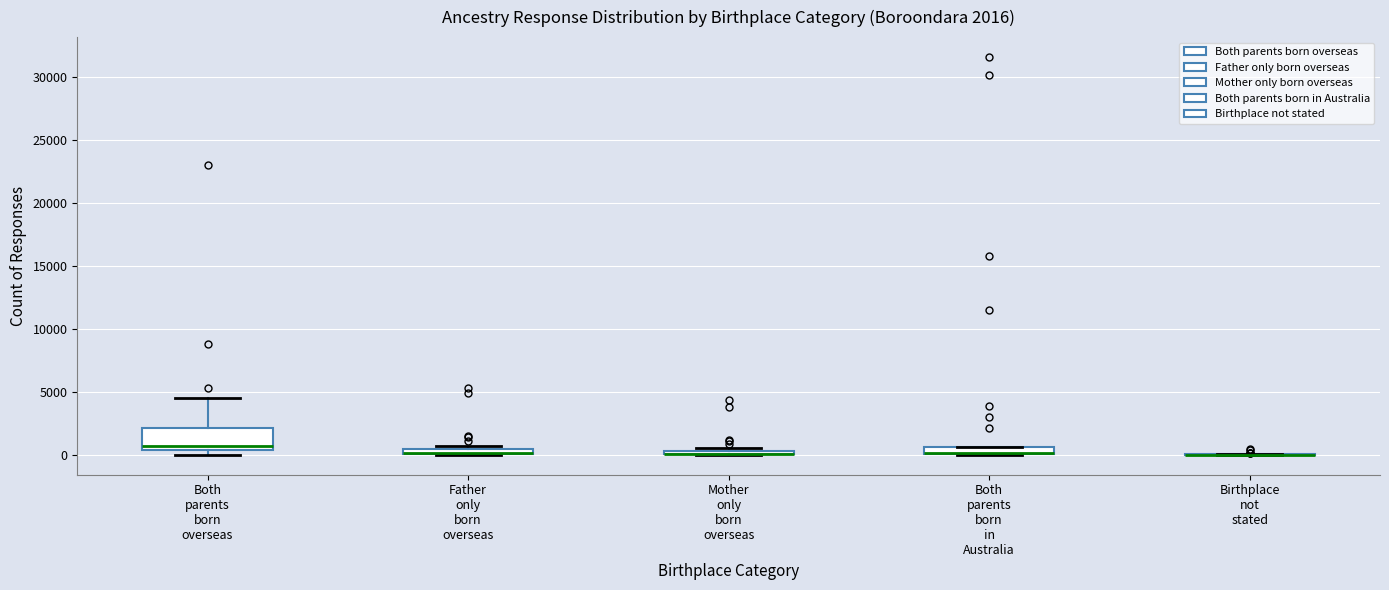

Comparing the boxes themselves (not the whiskers), which one is the tallest?

Both parents born overseas